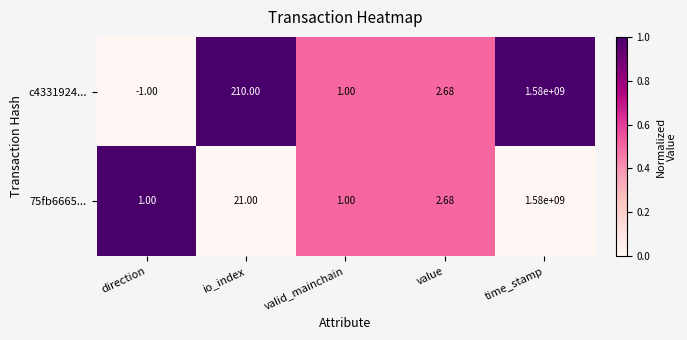

Which label corresponds to the smallest value in the chart?

direction